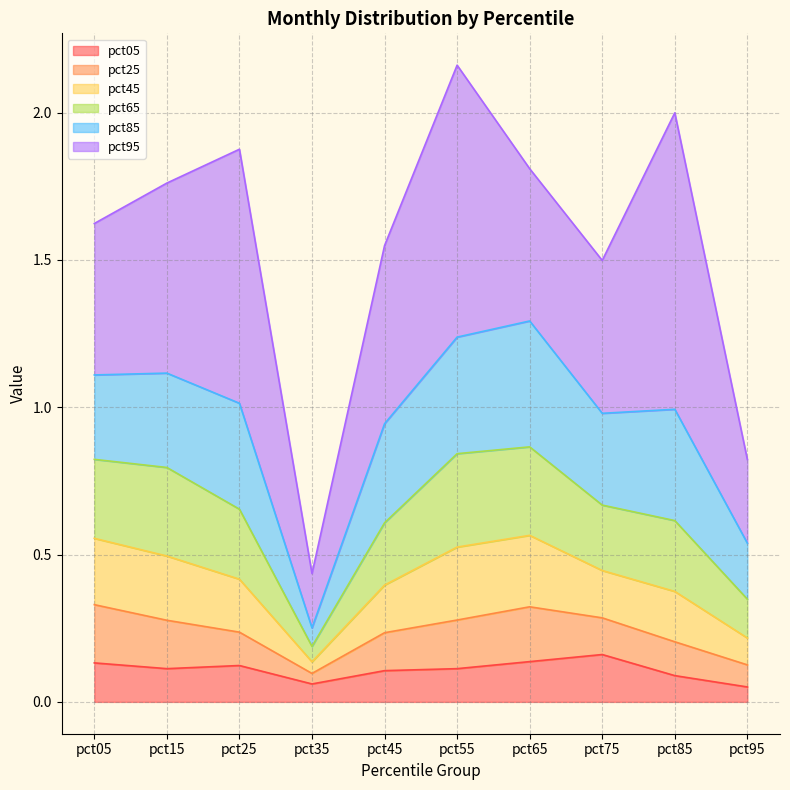

Where is the first local maximum for pct05?

pct25